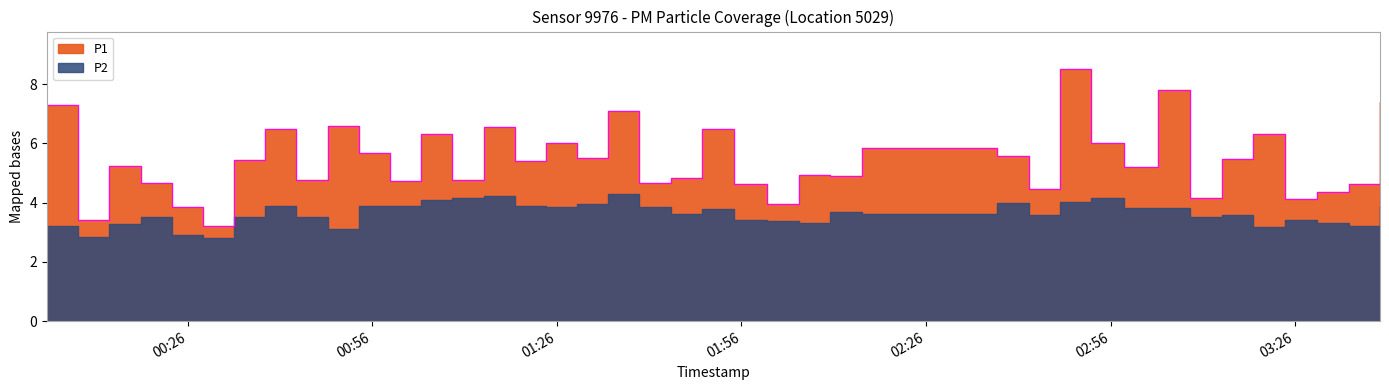

Reading left to right, transcribe all the data shown in this chart.

7.3	3.4	5.2	4.7	3.9	3.2	5.4	6.5	4.8	6.6	5.7	4.7	6.3	4.8	6.6	5.4	6.0	5.5	7.1	4.7	4.8	6.5	4.6	4.0	4.9	4.9	5.8	5.6	4.5	8.5	6.0	5.2	7.8	4.2	5.5	6.3	4.1	4.4	4.6	7.4